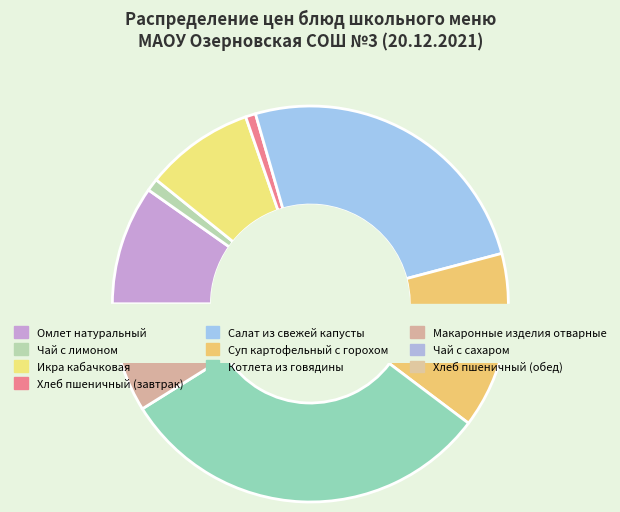

The Чай с сахаром slice represents 8% of the pie. True or false?

False